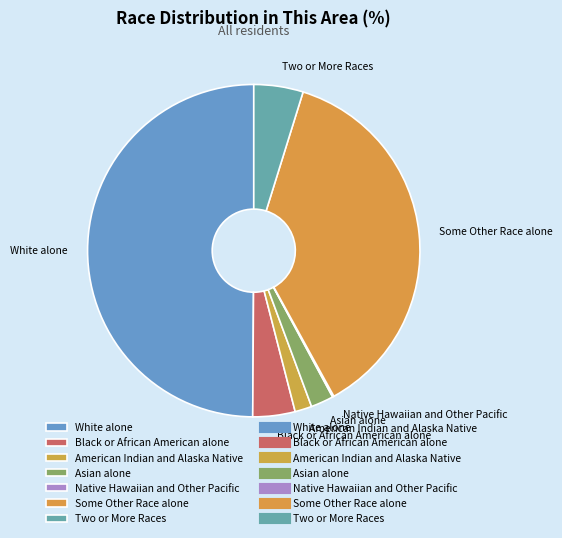

Does Black or African American alone represent more than half of the total?

No